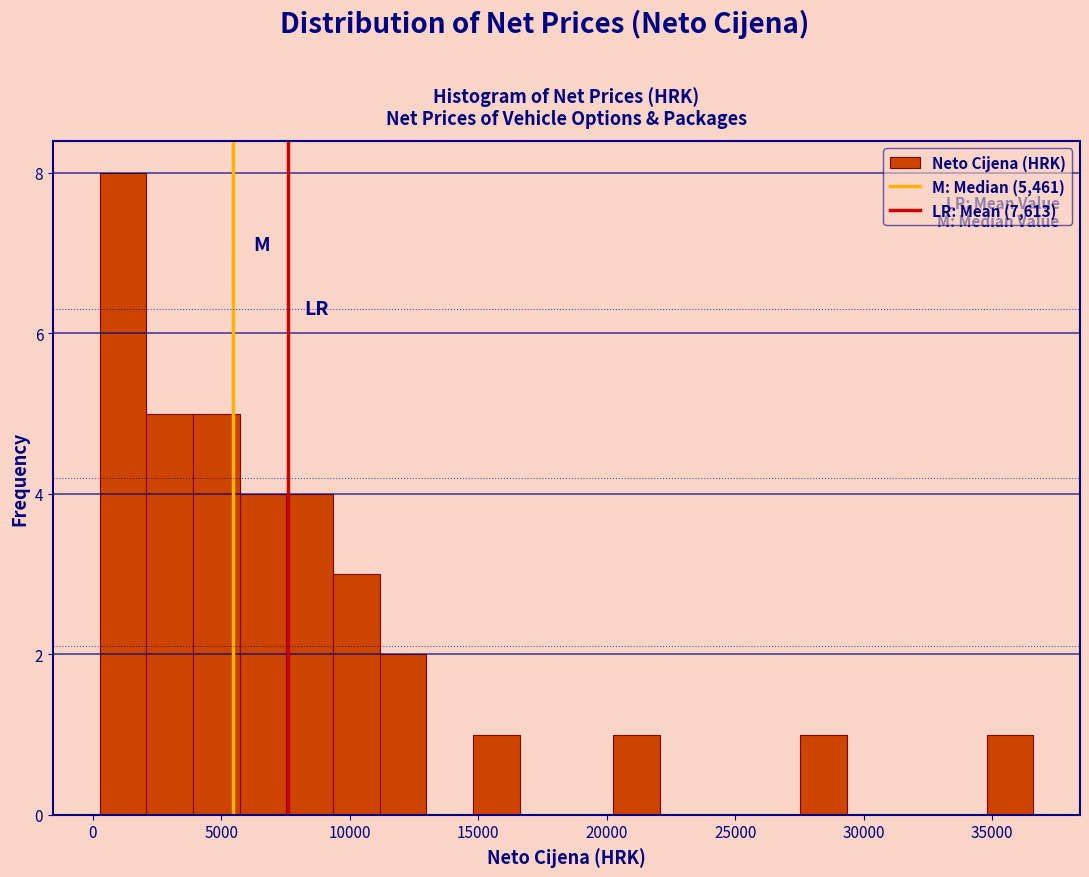

Read against the x-axis, roughly where is the centre of the tallest bar?

1000